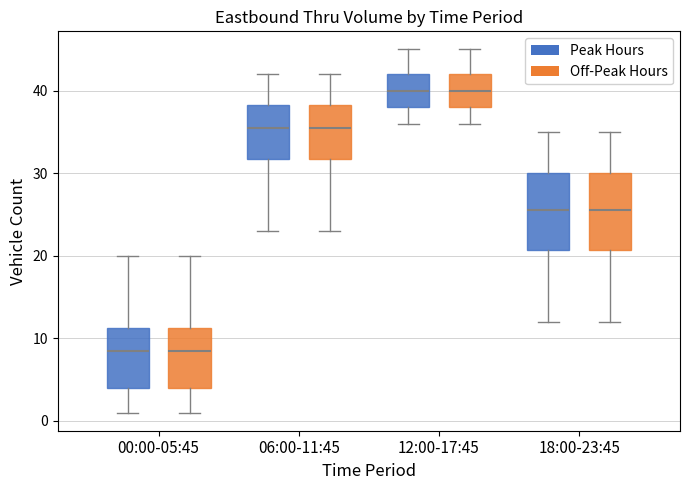

Reading left to right, read every box against the y-axis: the position of its median line, the range the box covers, and the ends of its whiskers. The values are not printed on the chart, so give them approximately, as read against the axis.

00:00-05:45 (Peak Hours): median 9, box 4 to 11, whiskers 1 to 20
00:00-05:45 (Off-Peak Hours): median 9, box 4 to 11, whiskers 1 to 20
06:00-11:45 (Peak Hours): median 36, box 32 to 38, whiskers 23 to 42
06:00-11:45 (Off-Peak Hours): median 36, box 32 to 38, whiskers 23 to 42
12:00-17:45 (Peak Hours): median 40, box 38 to 42, whiskers 36 to 45
12:00-17:45 (Off-Peak Hours): median 40, box 38 to 42, whiskers 36 to 45
18:00-23:45 (Peak Hours): median 26, box 21 to 30, whiskers 12 to 35
18:00-23:45 (Off-Peak Hours): median 26, box 21 to 30, whiskers 12 to 35